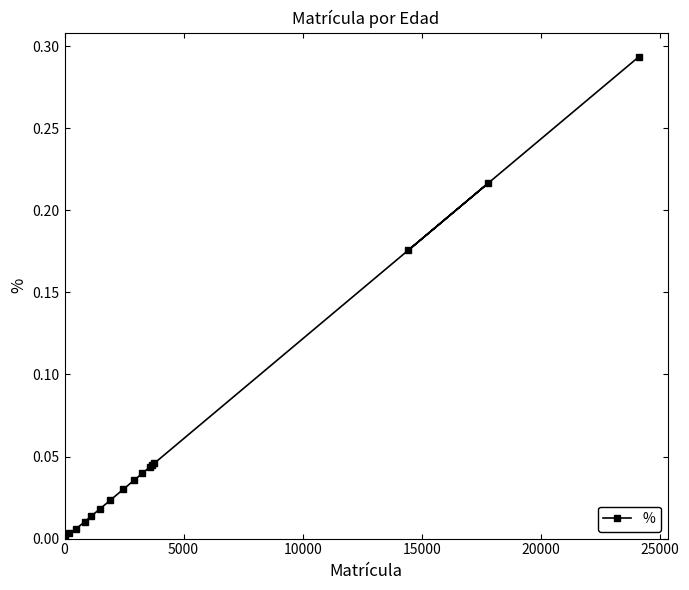

What is the sum of all values?

1.0